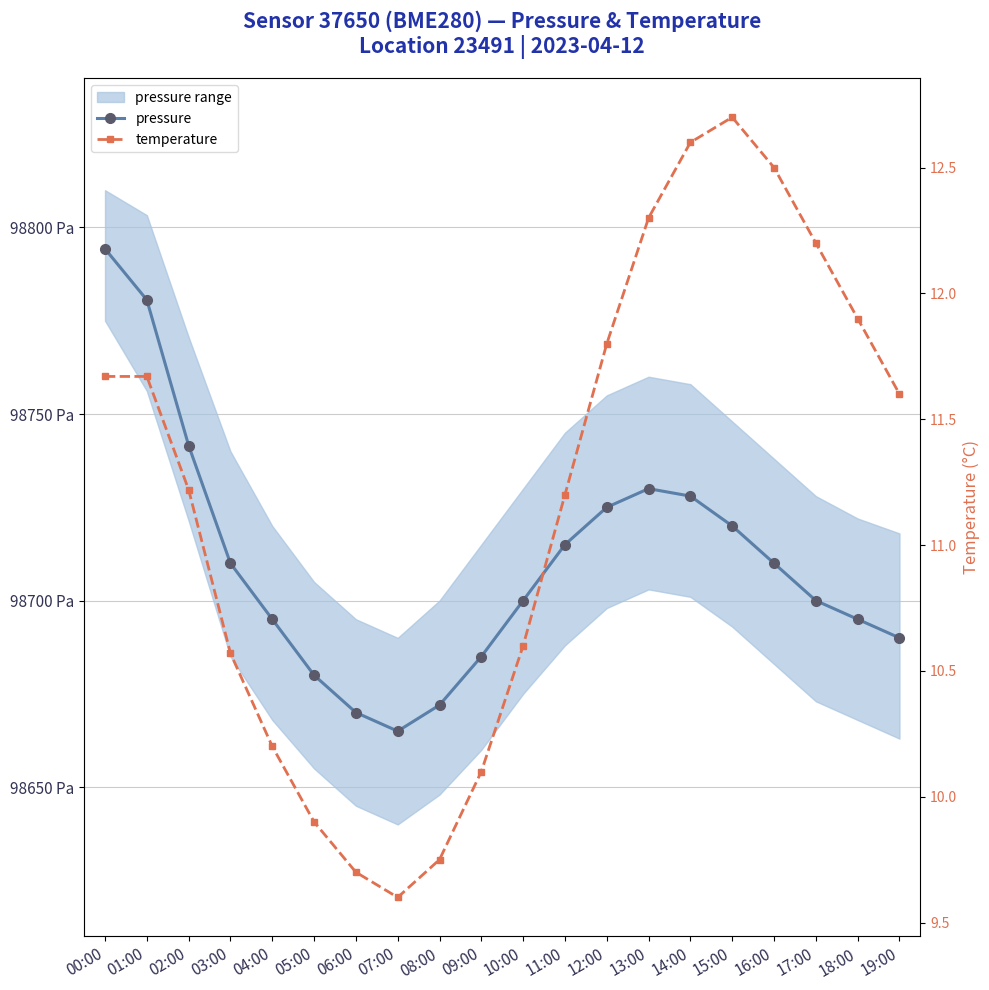

Rank the categories by pressure value from lowest to highest.

07:00, 06:00, 08:00, 05:00, 09:00, 19:00, 04:00, 18:00, 10:00, 17:00, 03:00, 16:00, 11:00, 15:00, 12:00, 14:00, 13:00, 02:00, 01:00, 00:00